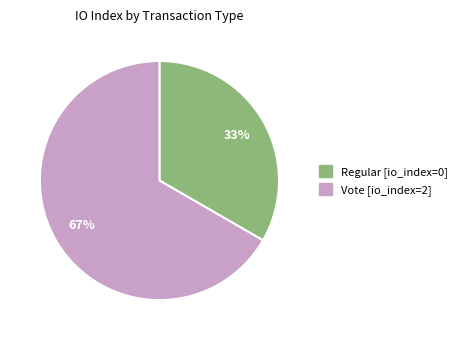

Combined, do Vote and Regular account for over 50%?

Yes